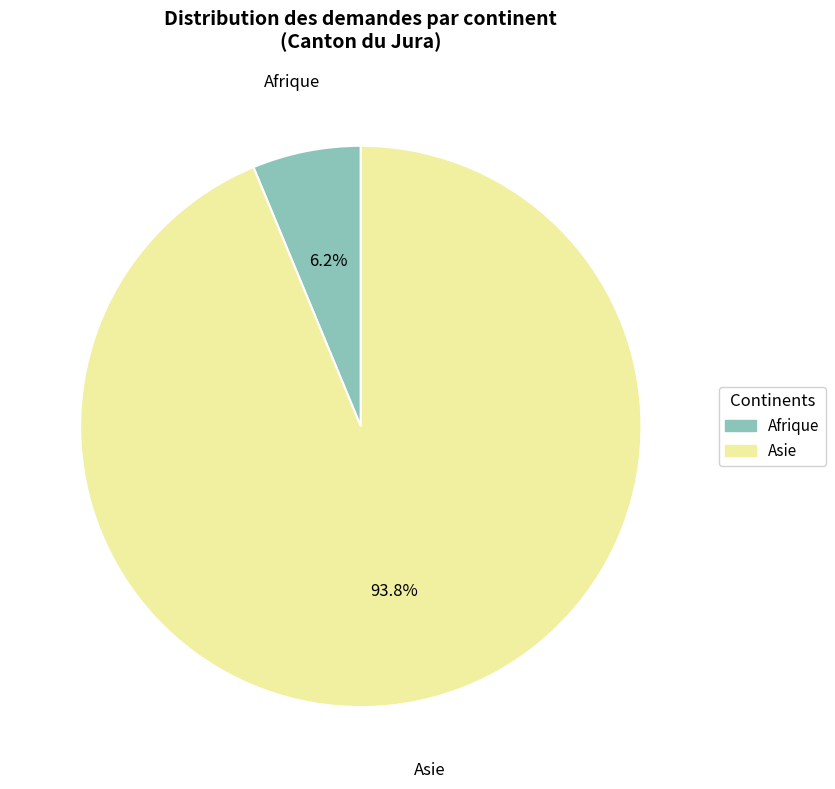

Is there a majority slice in this chart?

Yes